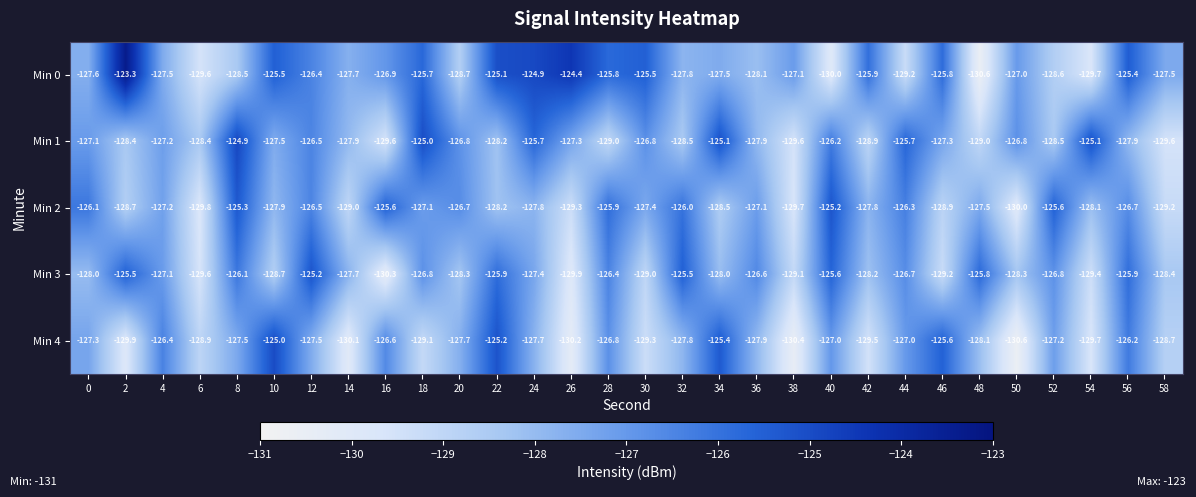

Rank the series at 2 from lowest to highest value.

Min 4, Min 2, Min 1, Min 3, Min 0